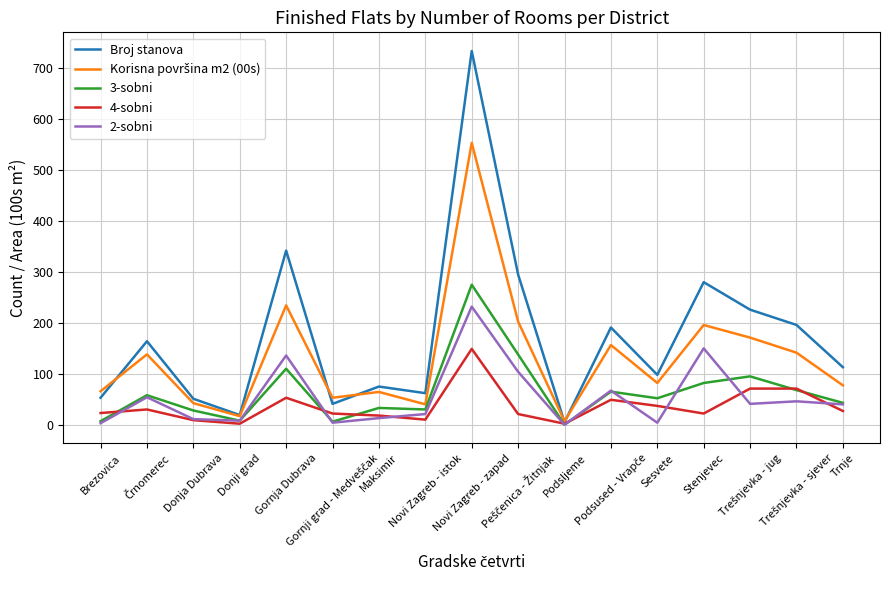

Which series has the largest range (max minus min)?

Broj stanova